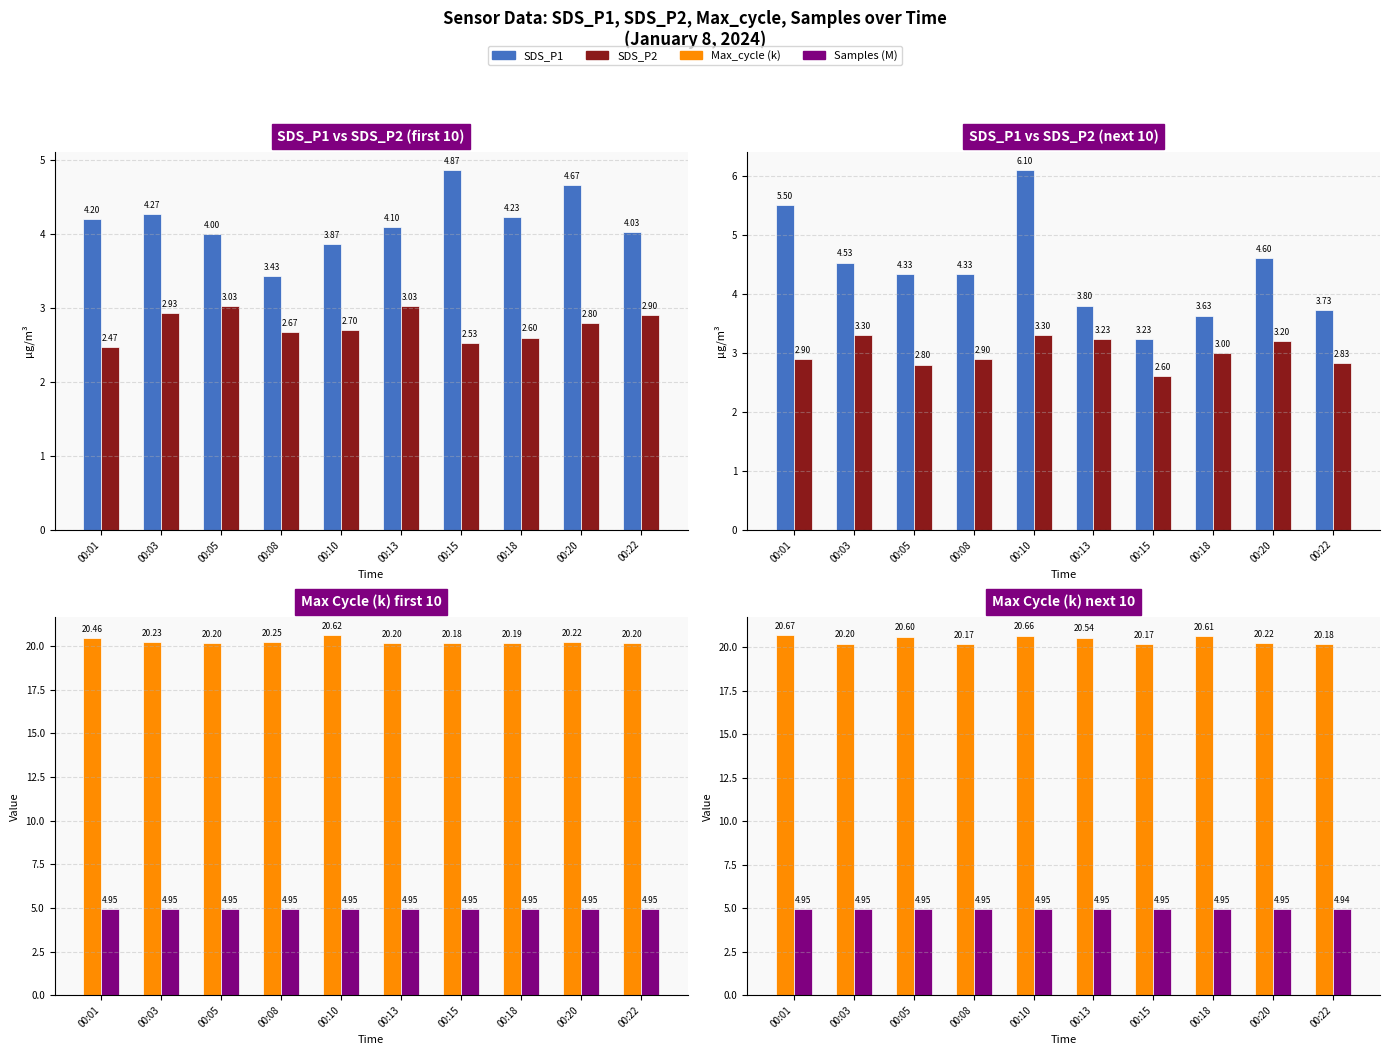

What is the average value of the Samples (M) series?

5.0